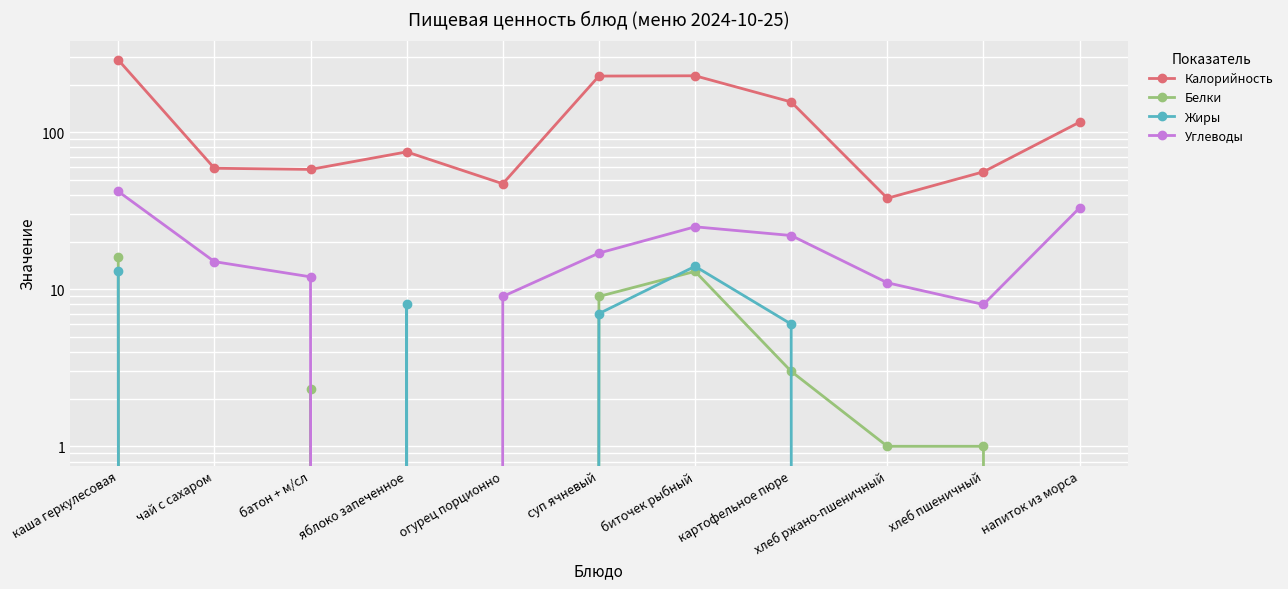

What is the minimum value for Калорийность?

38.0